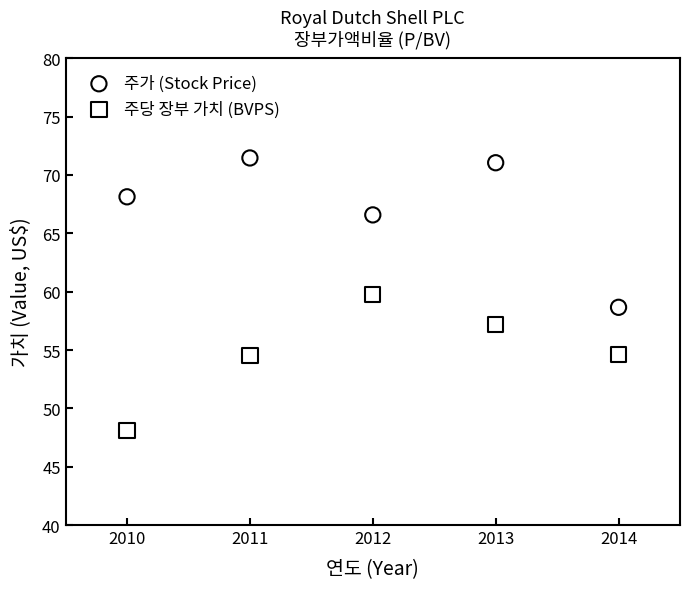

In the 주가 (Stock Price) series, what Y value is closest to 65?

66.6